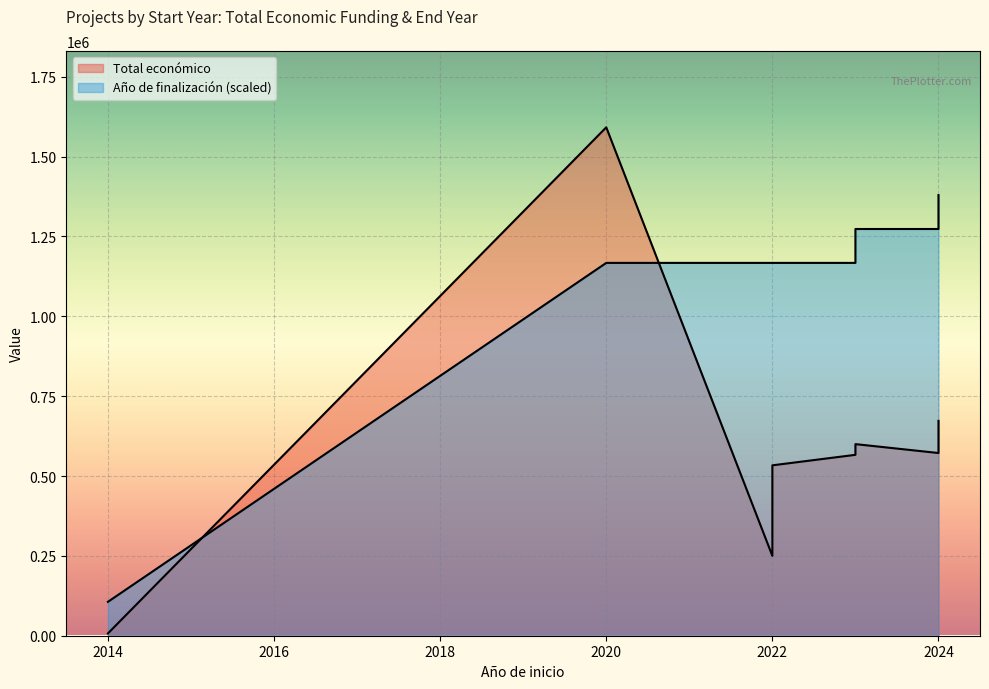

Where is the data nearest to the value 799394?

2024